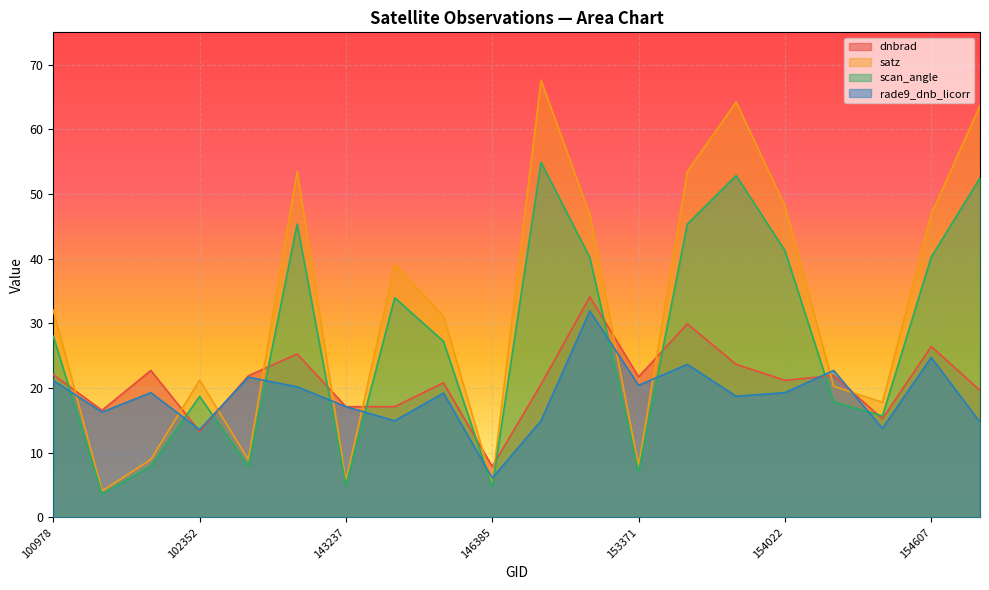

What is the value of the rade9_dnb_licorr point at the 18th from the left?

13.8